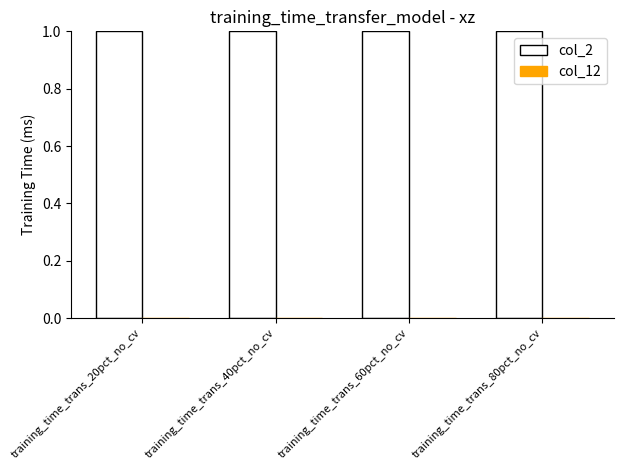

Does the chart contain stacked bars?

No